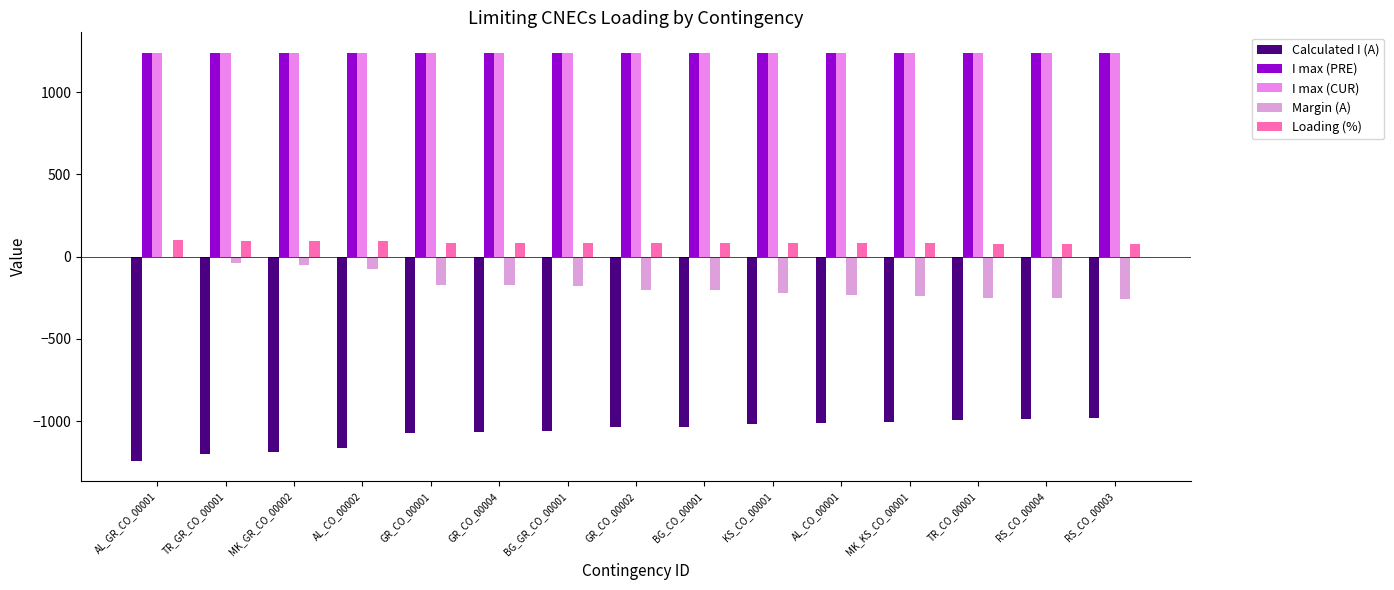

How many groups of bars are there?

15